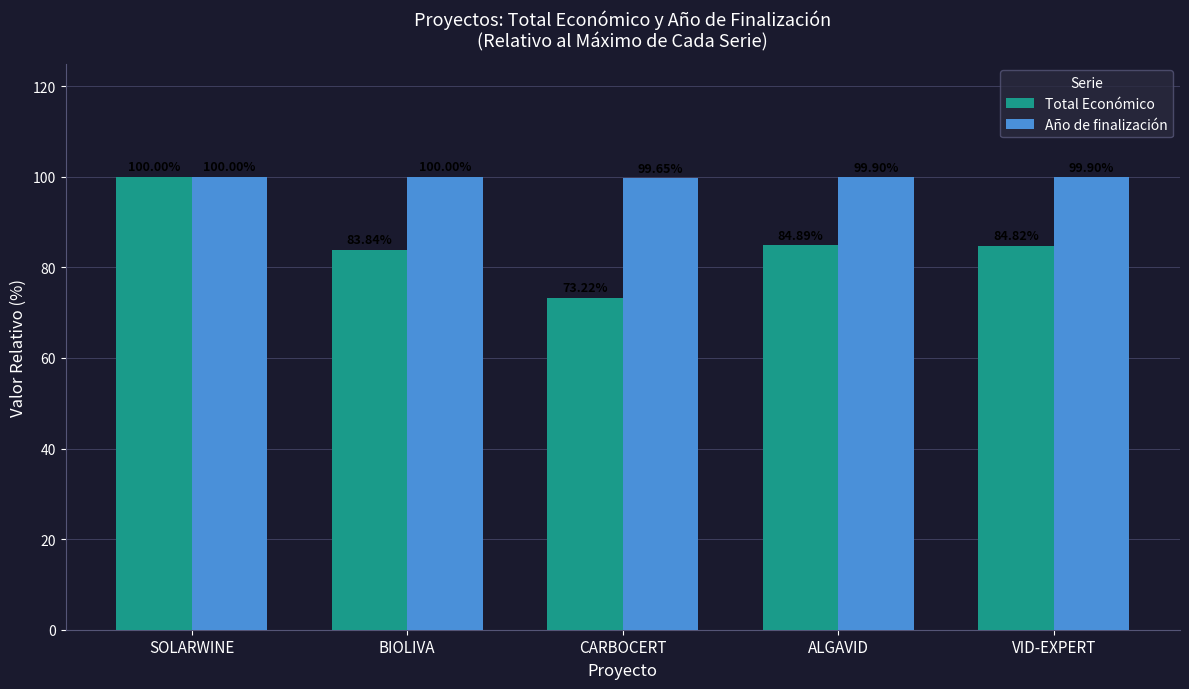

List the series in order of their overall mean, lowest first.

Total Económico, Año de finalización